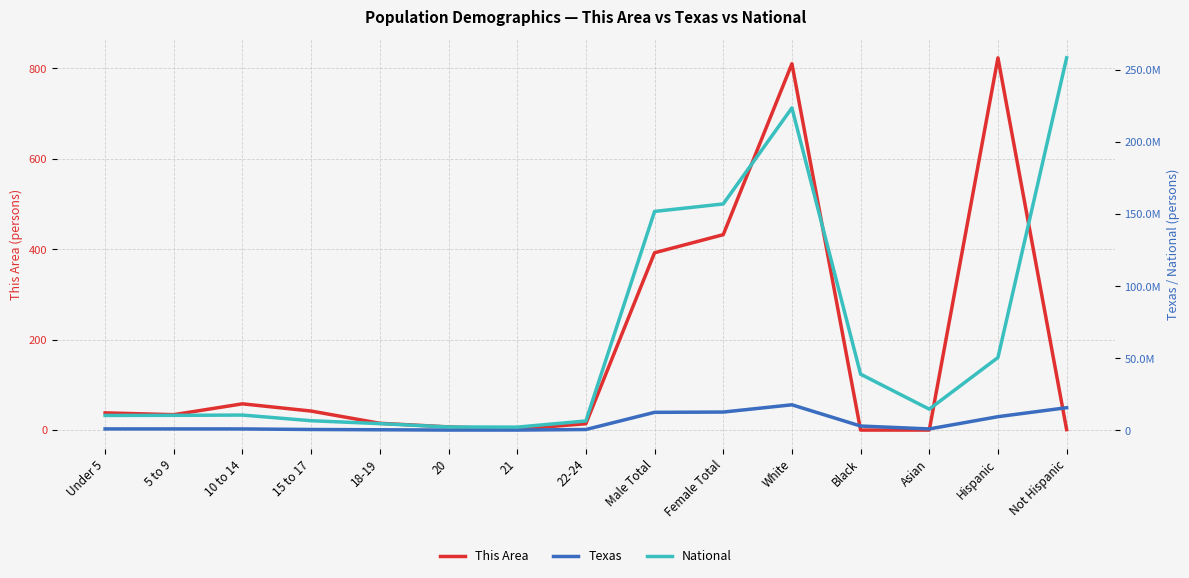

Which series has the largest range (max minus min)?

National